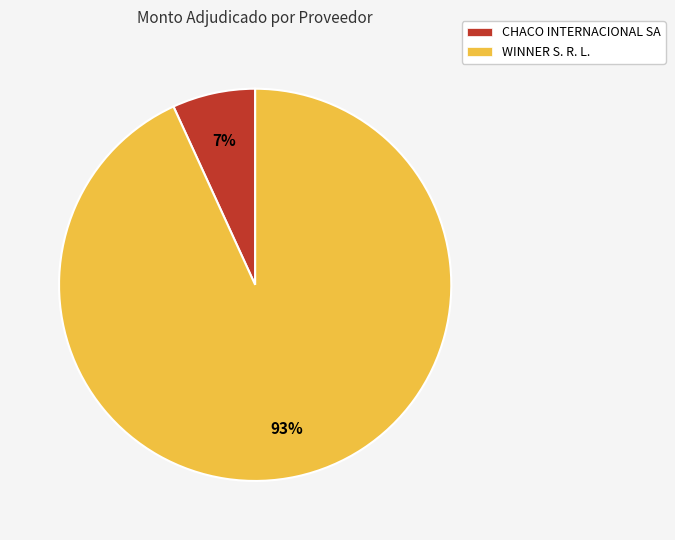

Rank the categories by value from lowest to highest.

CHACO INTERNACIONAL SA, WINNER S. R. L.